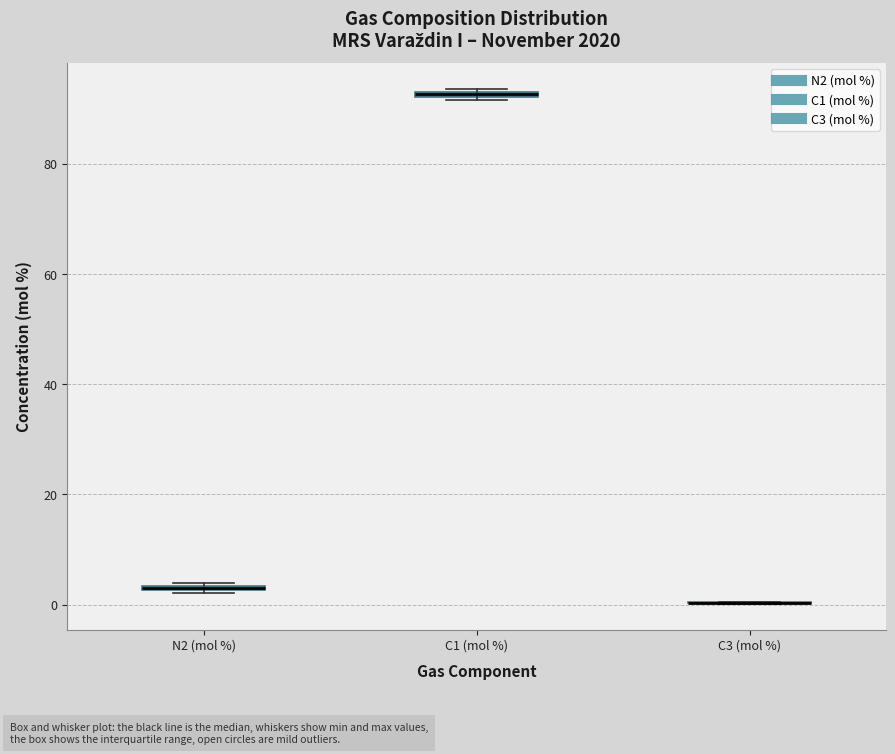

Where is the lower edge of the box for N2 (mol %) on the y-axis? The values are not printed on the chart, so give them approximately, as read against the axis.

2